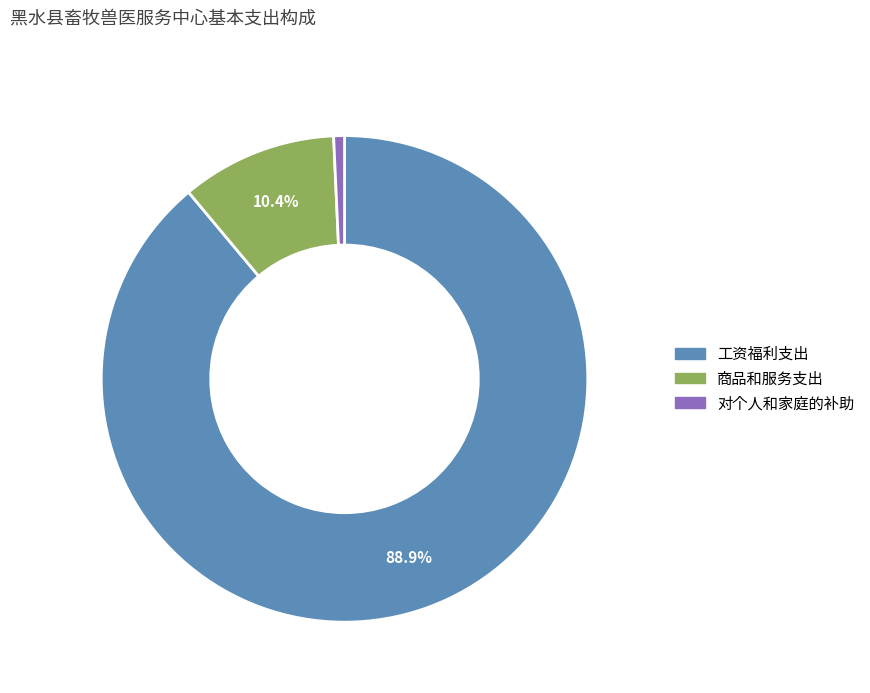

Does 工资福利支出 account for over 50% of the chart?

Yes